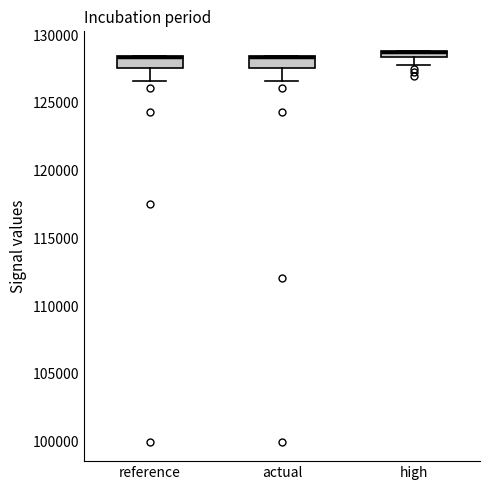

Where does the lower whisker of the box for reference end on the y-axis? The values are not printed on the chart, so give them approximately, as read against the axis.

126500